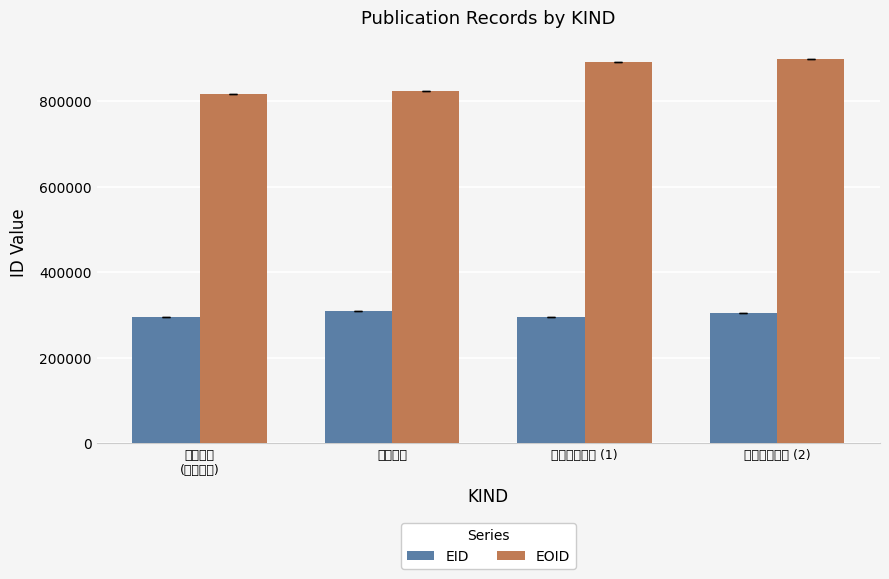

What is the total value across all series at 国内講演発表 (1)?

1185608